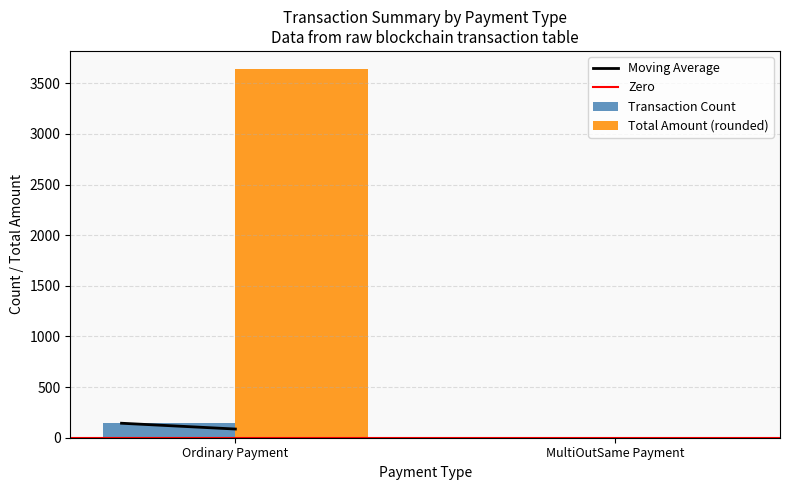

Which category has the highest value in the Total Amount (rounded) series?

Ordinary Payment